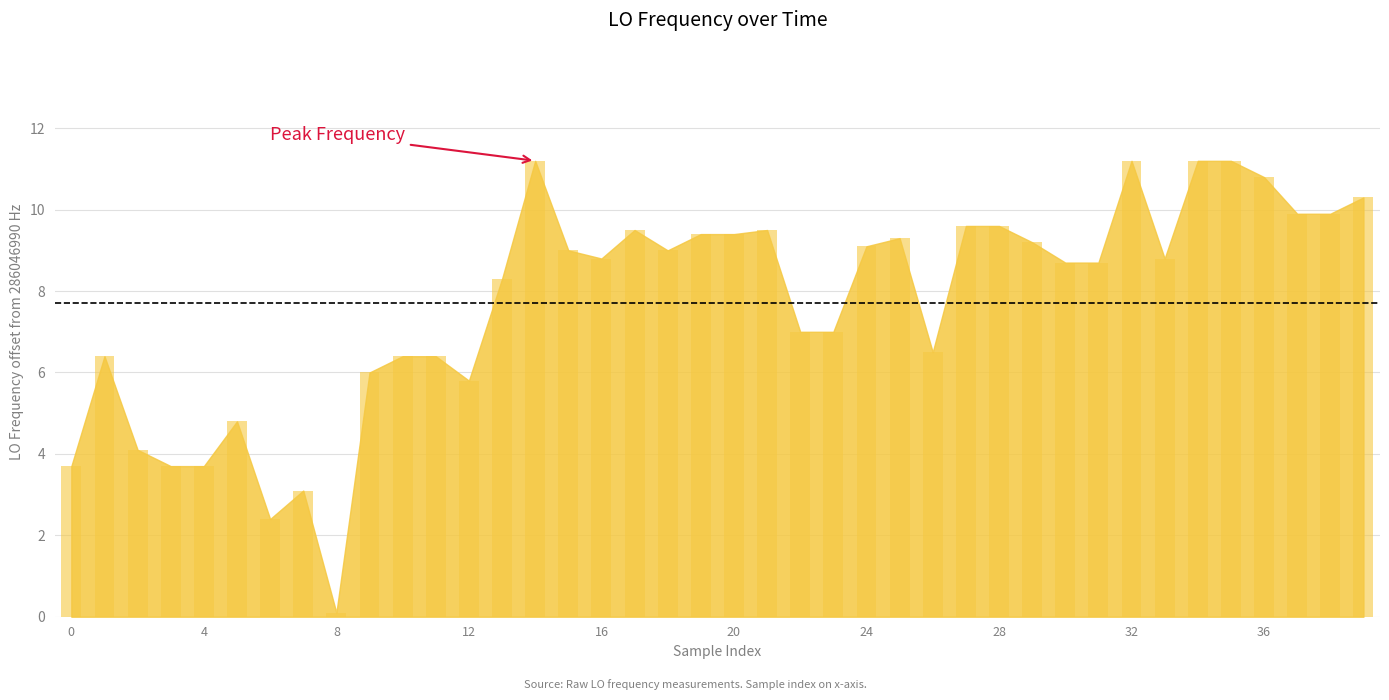

What is the maximum value shown in the chart?

11.2